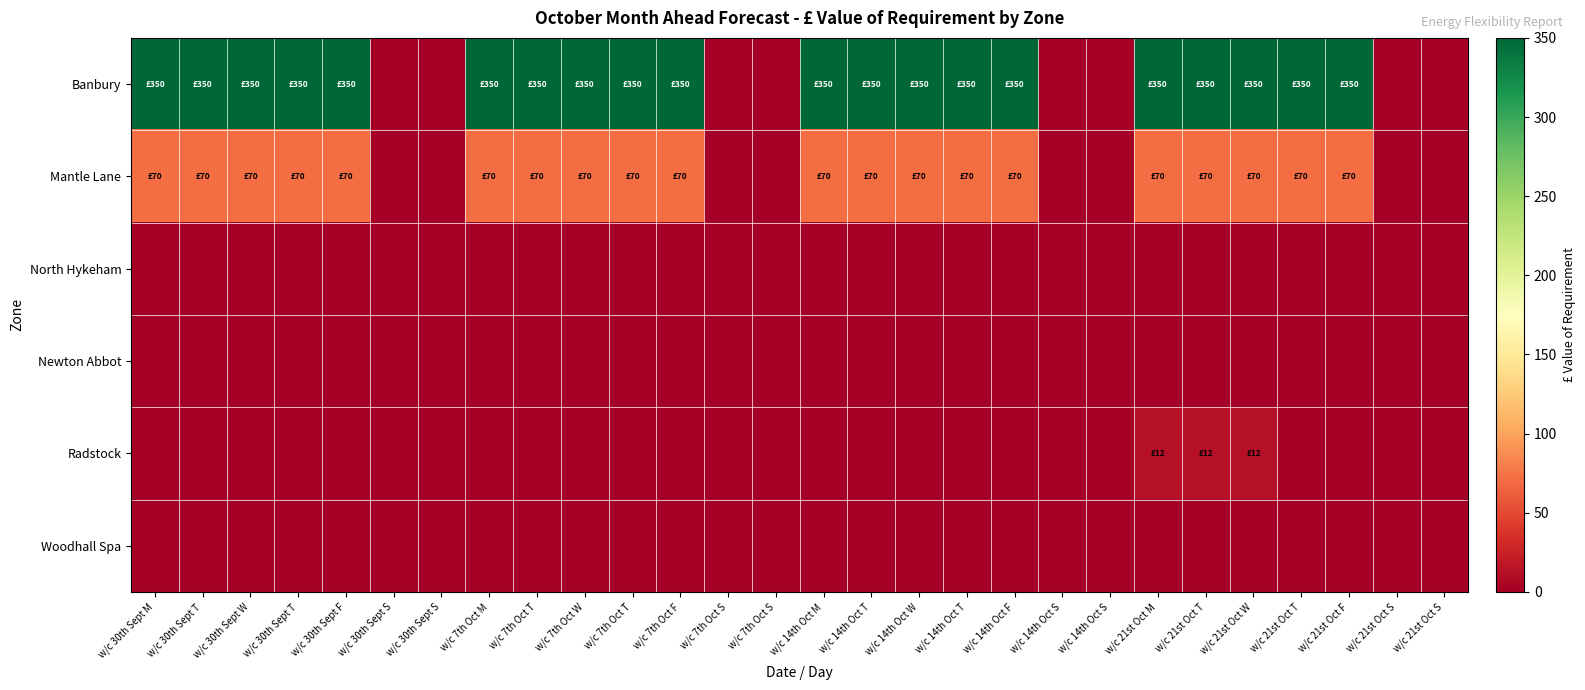

At w/c 7th Oct S, list the series in order from smallest to largest.

Banbury, Mantle Lane, North Hykeham, Newton Abbot, Radstock, Woodhall Spa